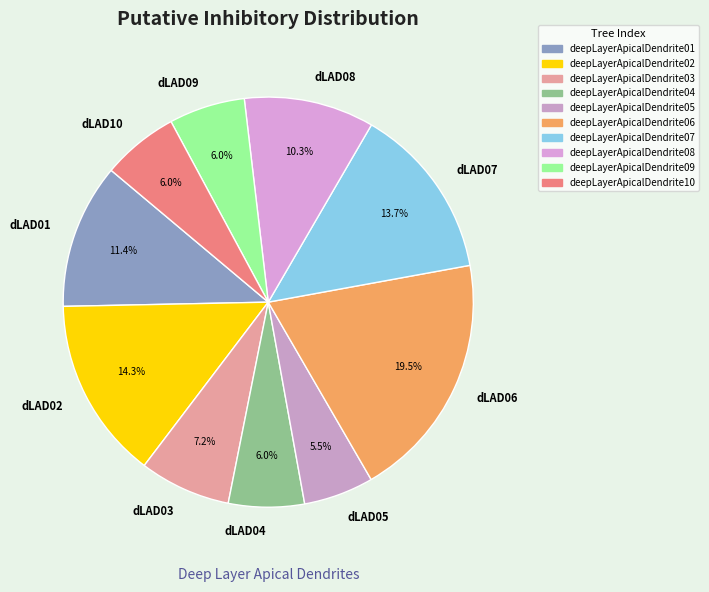

To the nearest percent, what is the average slice percentage?

10%